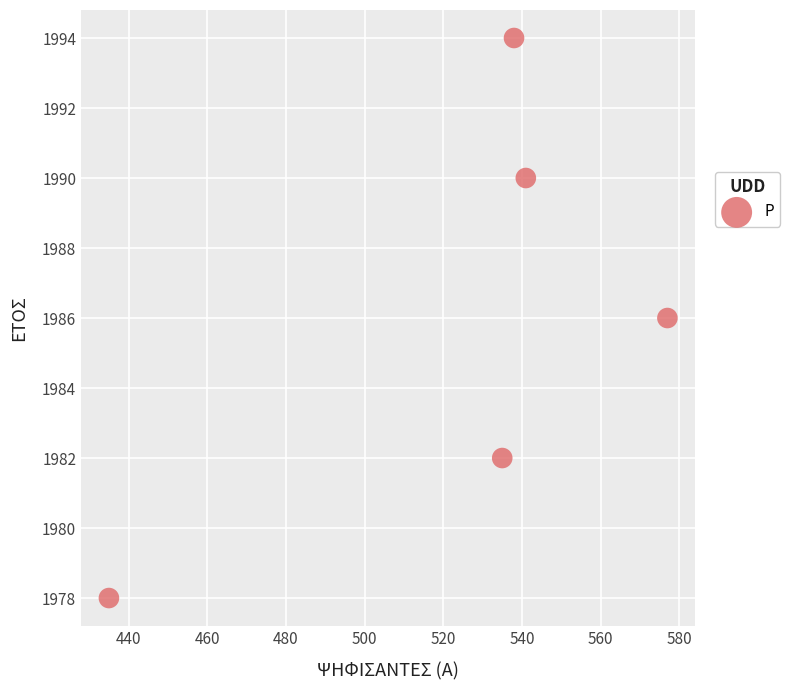

What is the average Y value?

1986